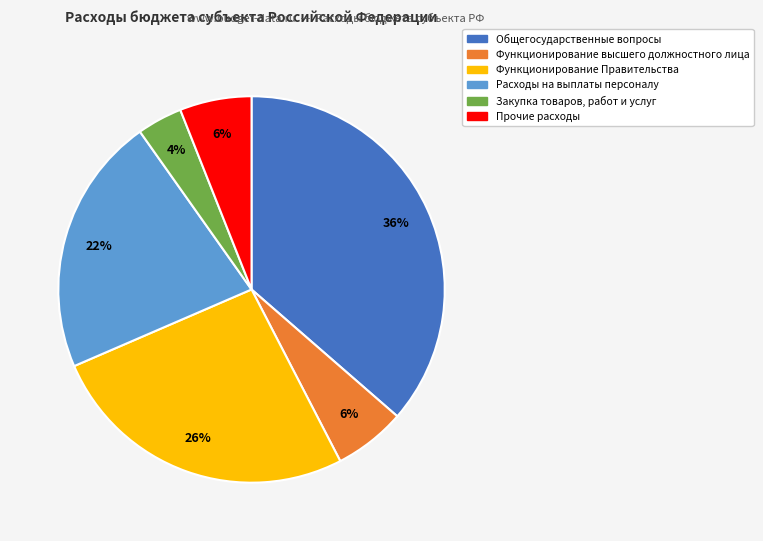

Which slice is the largest?

Общегосударственные вопросы